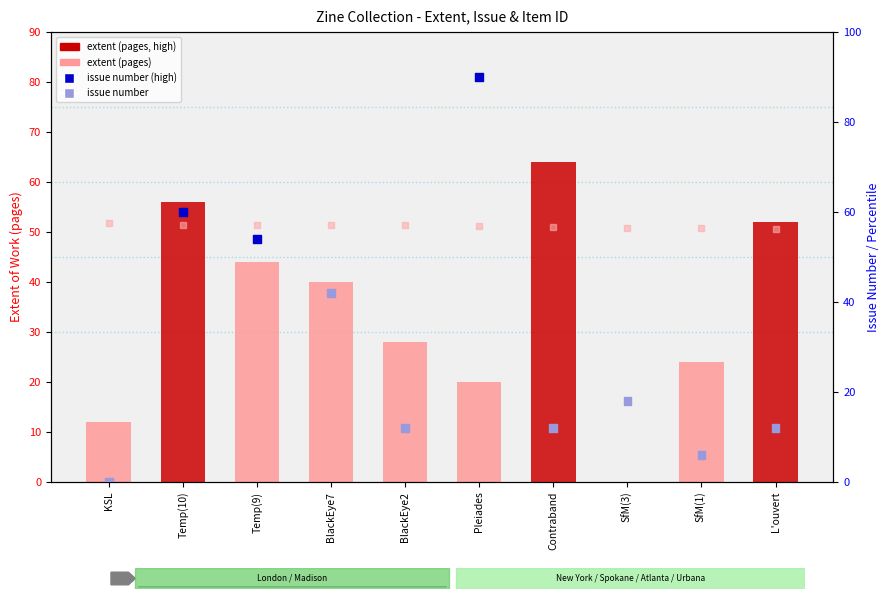

Is the value of issue number at SfM(3) greater than the value of extent (pages) at Temp(10)?

No